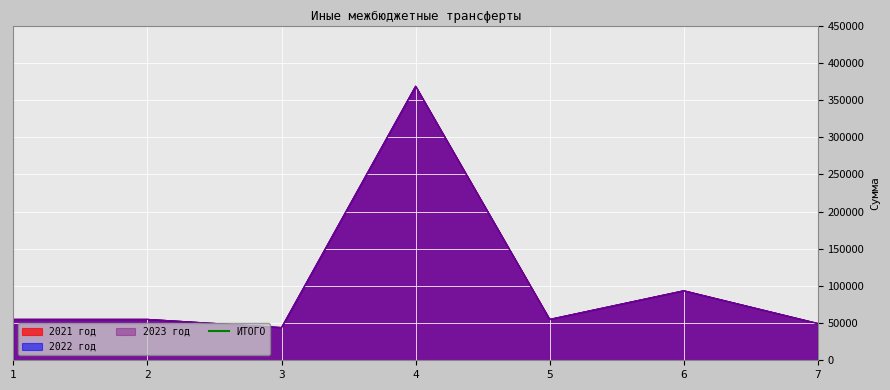

What is the lowest value of the 2021 год series?

43999